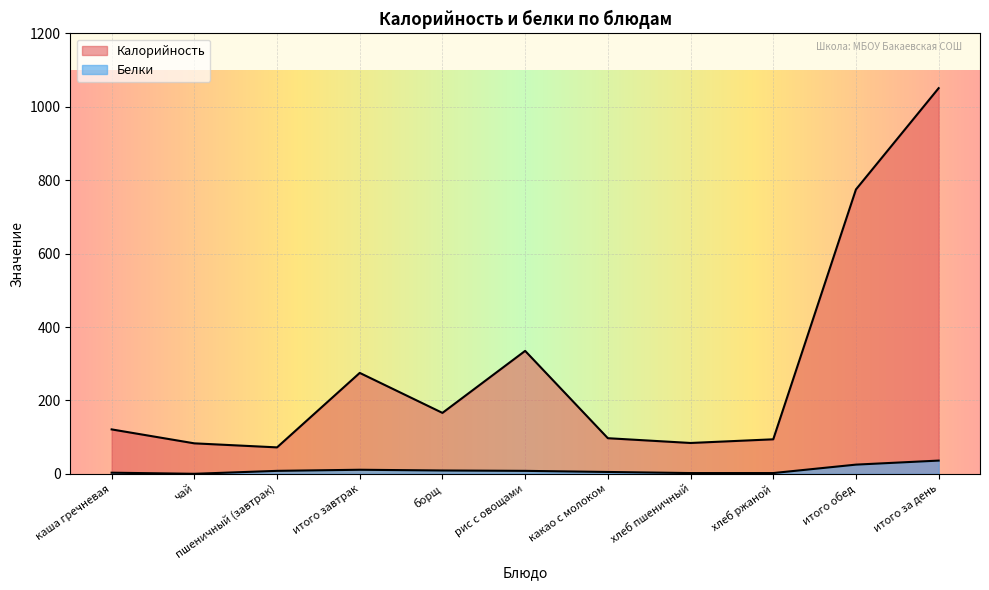

At how many categories does at least one series exceed 728?

2